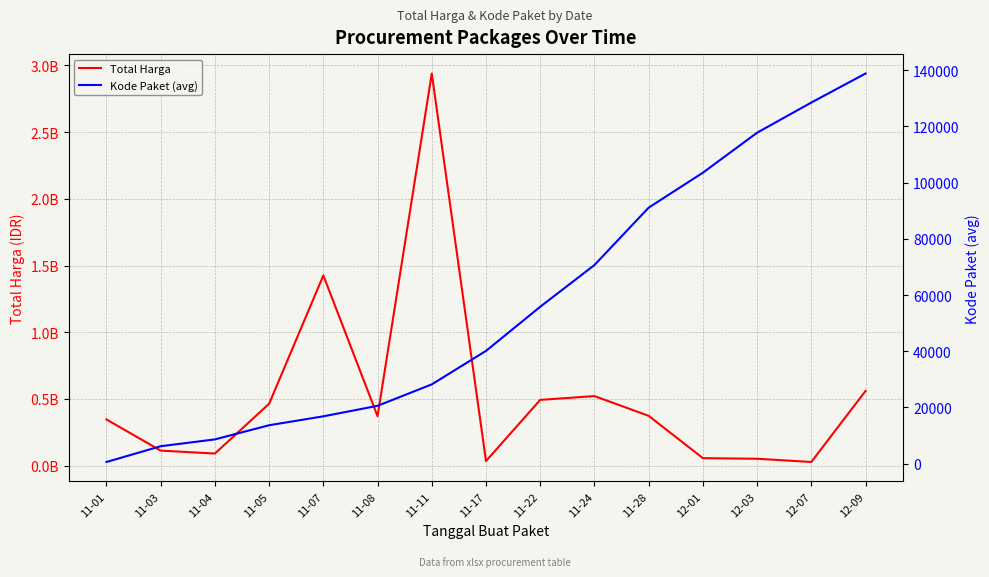

Reading left to right, transcribe all the data shown in this chart.

Total Harga: 11-01=346053900.0	11-03=112662270.0	11-04=90674075.0	11-05=464002100.0	11-07=1425867900.0	11-08=370566800.0	11-11=2939430240.0	11-17=34292000.0	11-22=493000000.0	11-24=521474900.0	11-28=373404000.0	12-01=56152800.0	12-03=51601000.0	12-07=27412000.0	12-09=559971000.0
Kode Paket (avg): 11-01=569.5	11-03=6183.0	11-04=8611.8	11-05=13652.0	11-07=16823.0	11-08=20567.8	11-11=28195.7	11-17=40112.0	11-22=55826.0	11-24=70673.5	11-28=91101.0	12-01=103541.0	12-03=117783.0	12-07=128516.0	12-09=138846.5